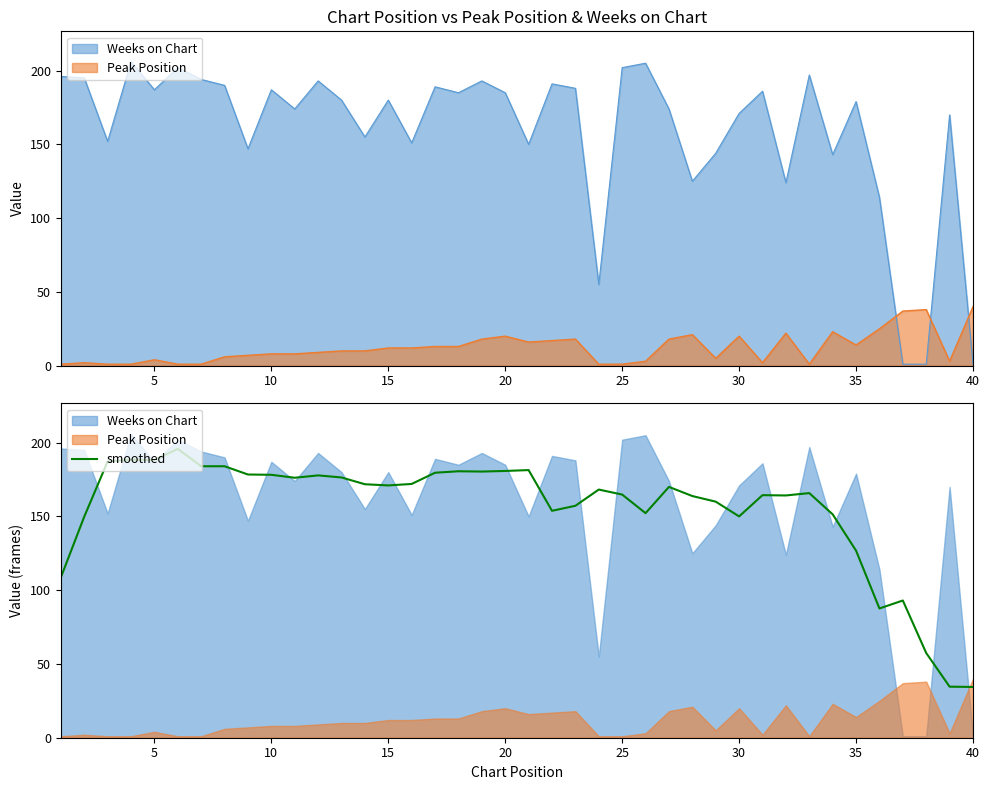

What is the value of the 34th point from the left?

151.4